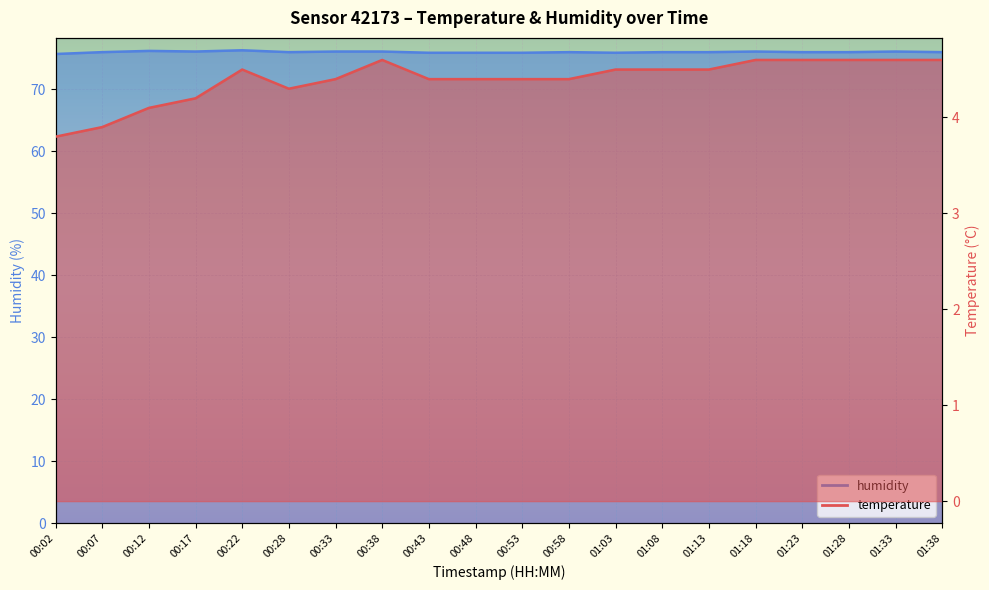

Is it true that temperature equals 4.5 at 01:13?

True